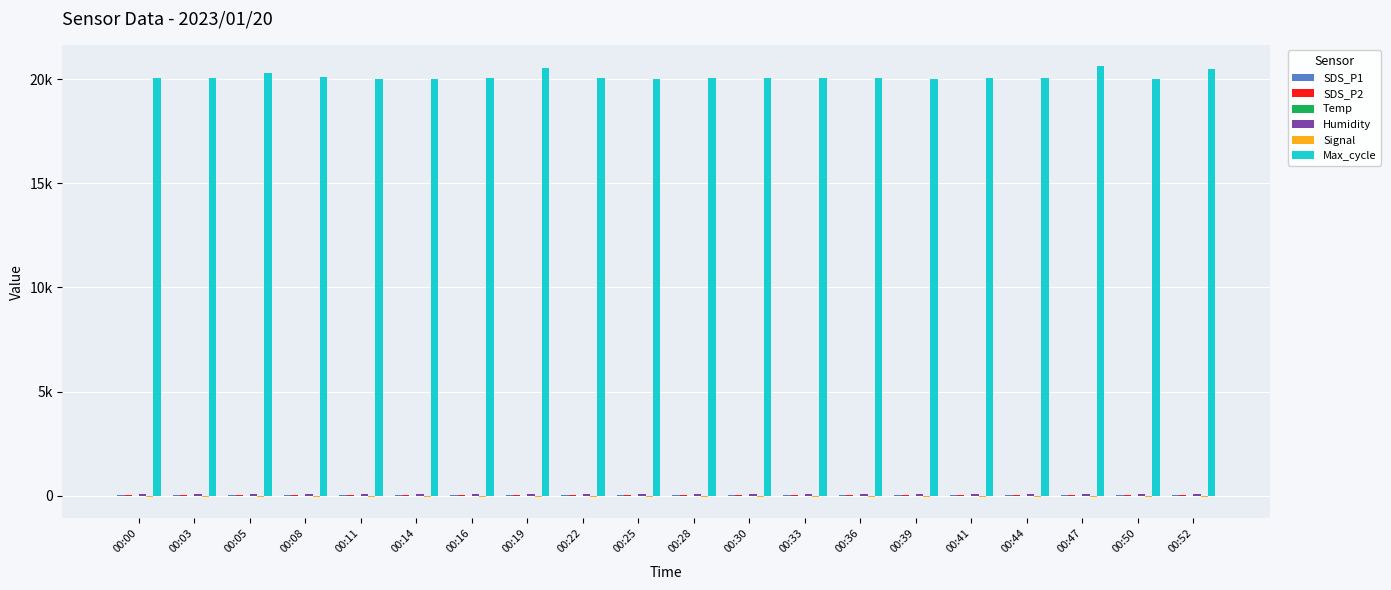

At 00:44, list the series in order from largest to smallest.

Max_cycle, Humidity, SDS_P1, SDS_P2, Temp, Signal